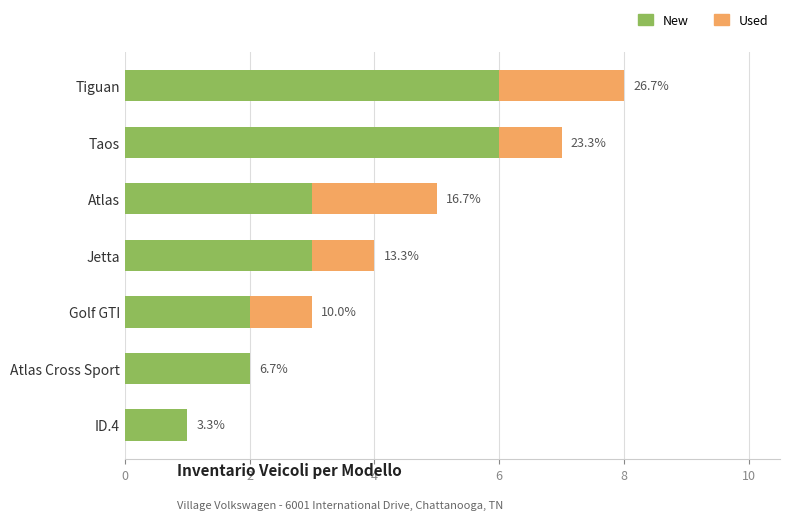

What is the sum of all New values?

23